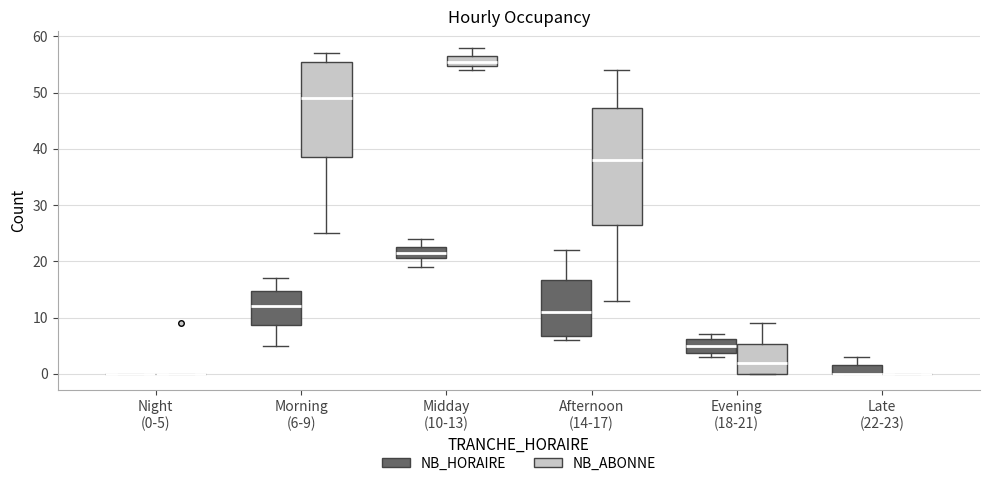

Reading left to right, read every box against the y-axis: the position of its median line, the range the box covers, and the ends of its whiskers. The values are not printed on the chart, so give them approximately, as read against the axis.

Night (0-5) (NB_HORAIRE): box collapsed to a line at 0, whiskers 0 to 0
Night (0-5) (NB_ABONNE): box collapsed to a line at 0, whiskers 0 to 0
Morning (6-9) (NB_HORAIRE): median 12, box 9 to 15, whiskers 5 to 17
Morning (6-9) (NB_ABONNE): median 49, box 39 to 56, whiskers 25 to 57
Midday (10-13) (NB_HORAIRE): median 22, box 21 to 23, whiskers 19 to 24
Midday (10-13) (NB_ABONNE): median 56, box 55 to 57, whiskers 54 to 58
Afternoon (14-17) (NB_HORAIRE): median 11, box 7 to 17, whiskers 6 to 22
Afternoon (14-17) (NB_ABONNE): median 38, box 27 to 47, whiskers 13 to 54
Evening (18-21) (NB_HORAIRE): median 5, box 4 to 6, whiskers 3 to 7
Evening (18-21) (NB_ABONNE): median 2, box 0 to 5, whiskers 0 to 9
Late (22-23) (NB_HORAIRE): median 0 (drawn on the box's lower edge), box 0 to 2, whiskers 0 to 3
Late (22-23) (NB_ABONNE): box collapsed to a line at 0, whiskers 0 to 0